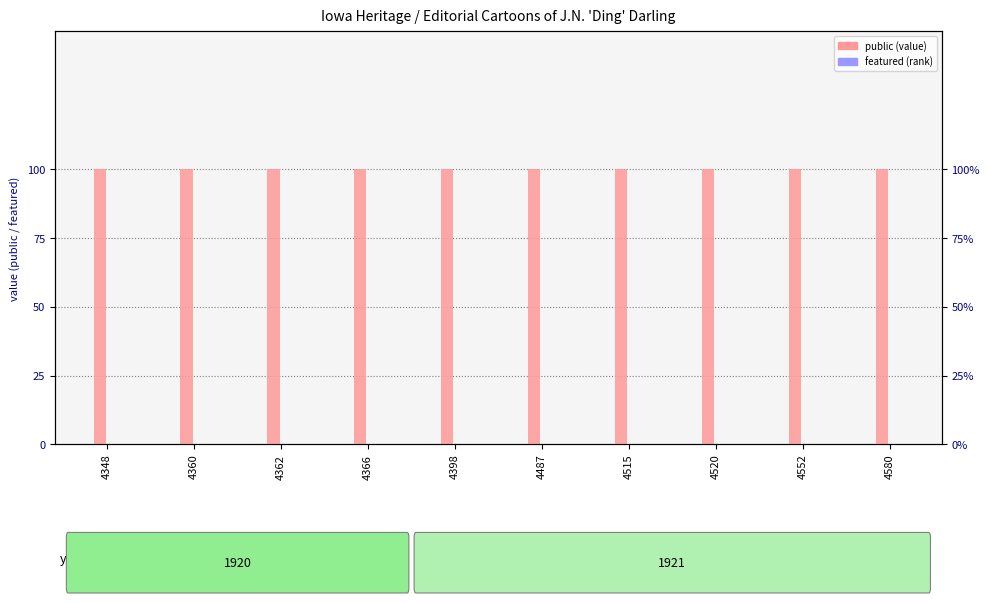

Rank the series by their maximum value, from lowest to highest.

featured, public